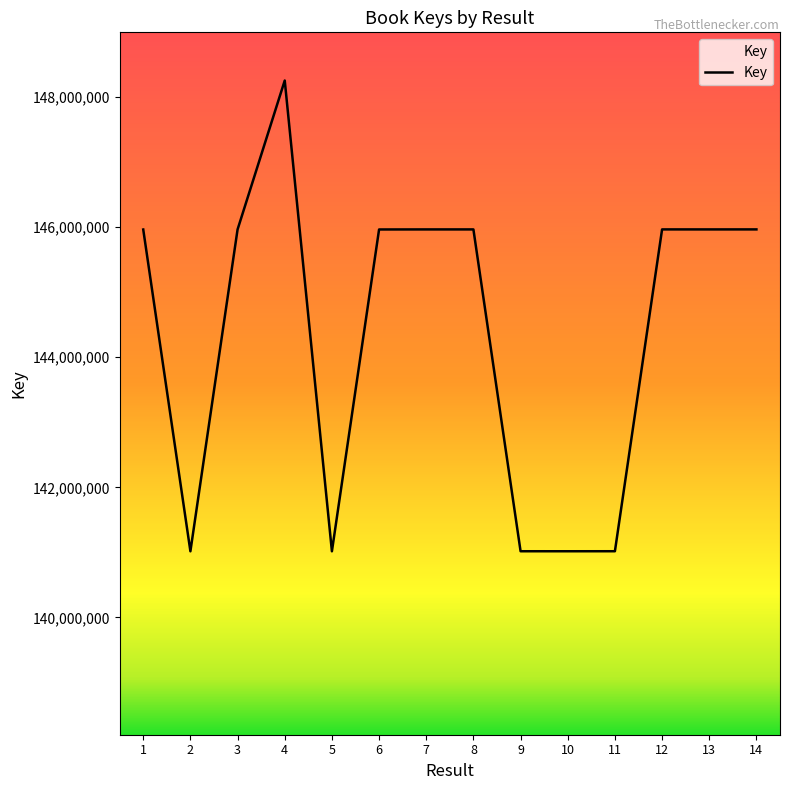

How many lines are shown in the chart?

1